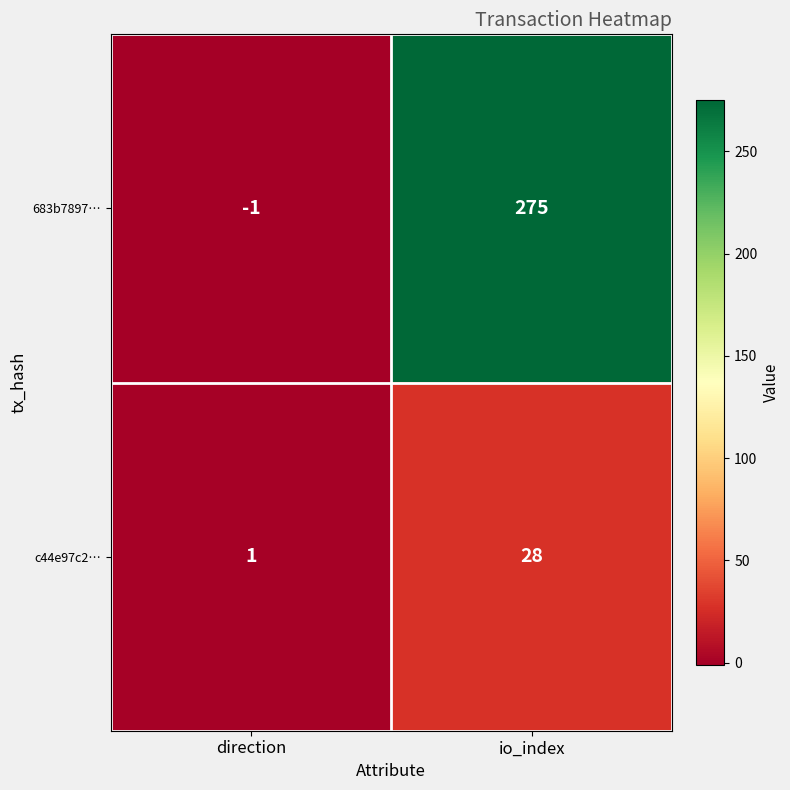

List the series in order of their peak value, highest first.

683b7897…, c44e97c2…